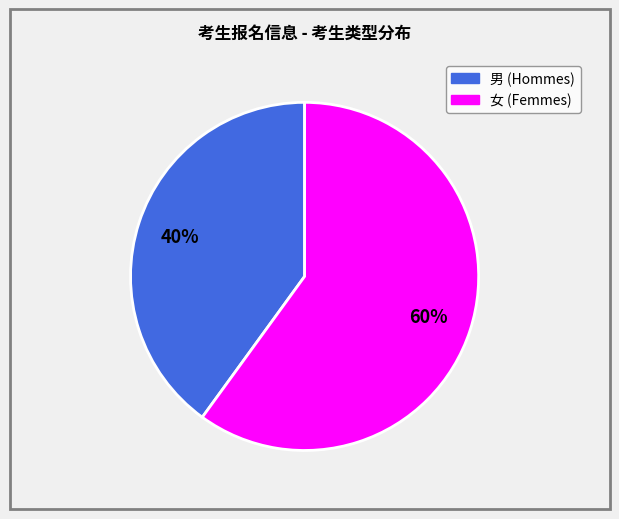

To the nearest percent, what is the difference between the largest and smallest slice percentages?

20%